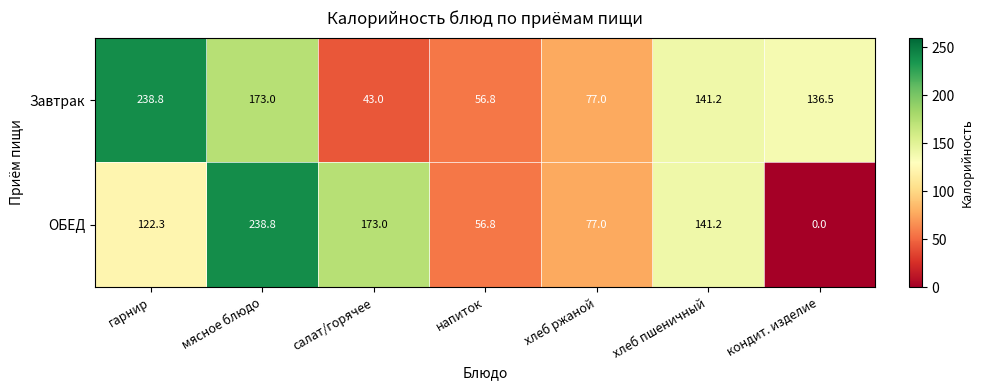

Which category has the lowest value across all series?

кондит. изделие